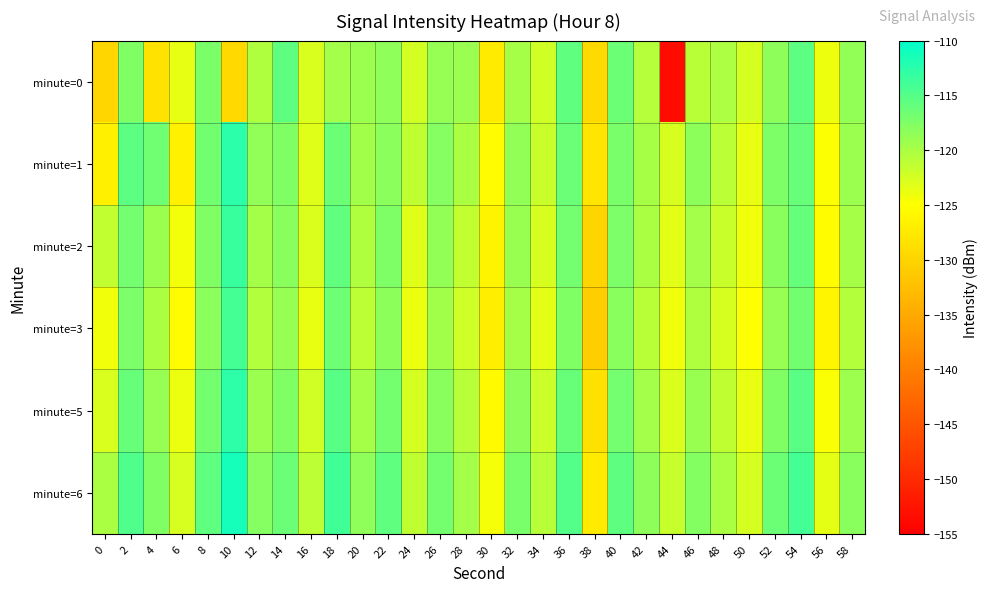

What is the spread (max minus min) of values at 38?

3.4